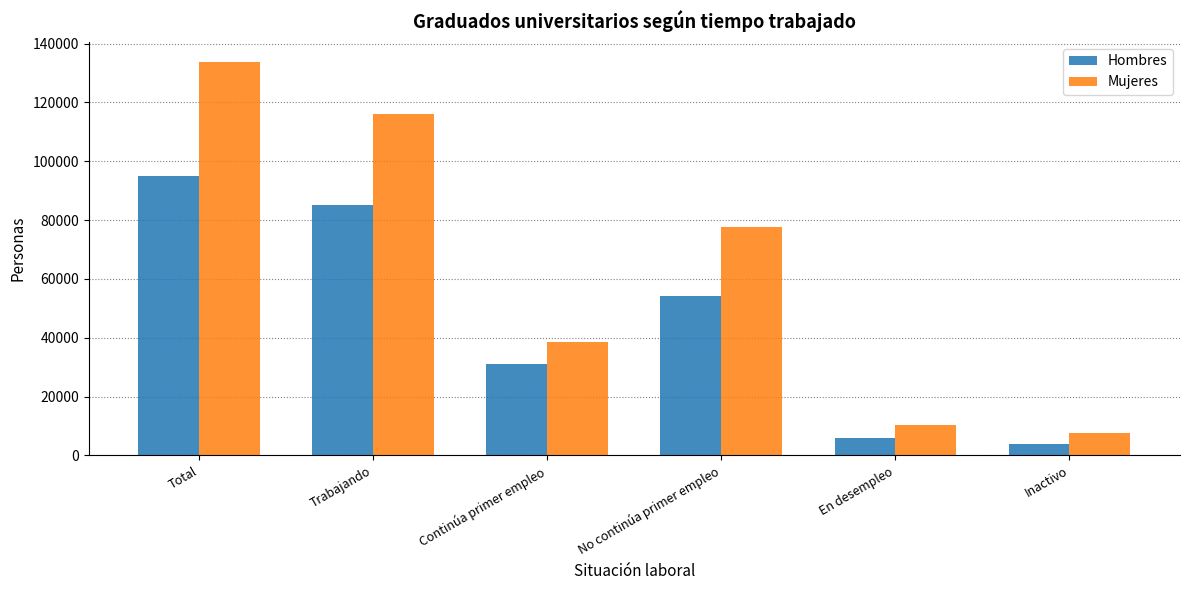

What is the lowest value of the Mujeres series?

7495